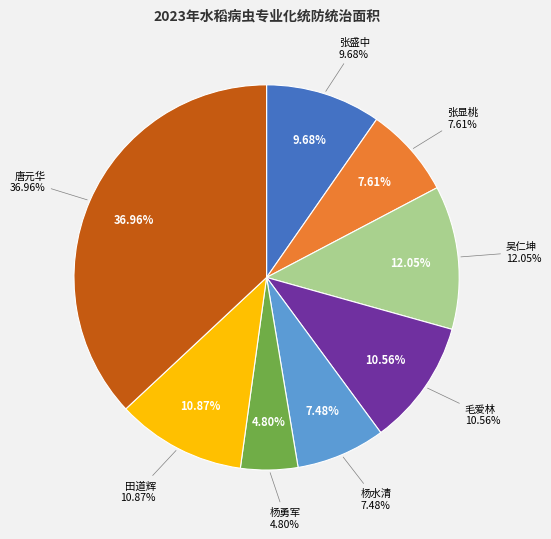

Does 毛爱林 represent more than half of the total?

No